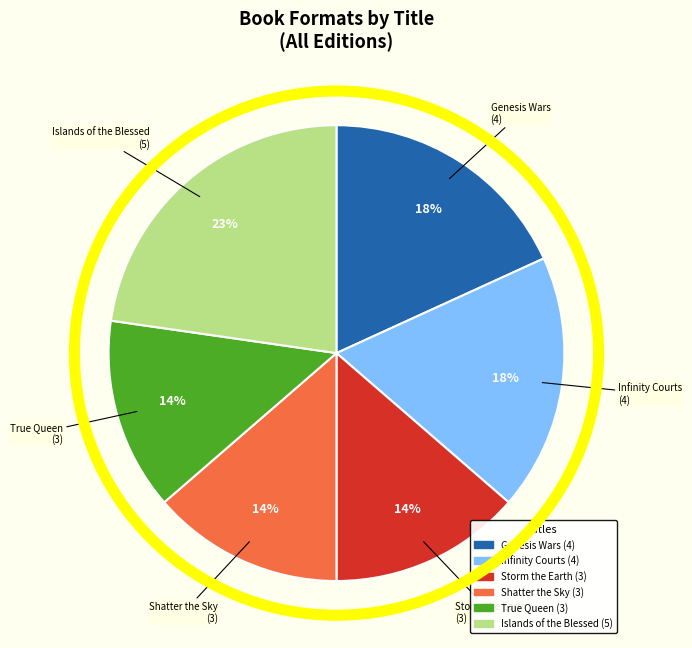

Does Islands of the Blessed account for over 50% of the chart?

No